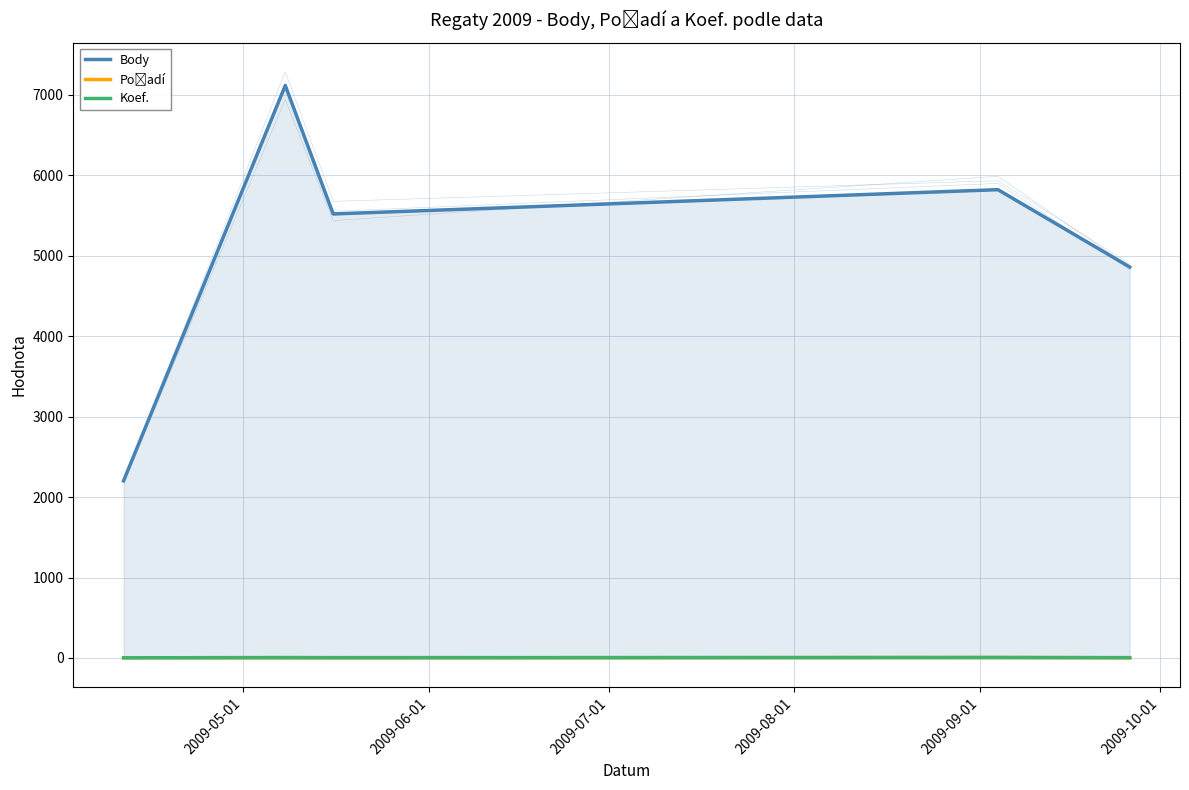

What is the maximum value for Body?

7116